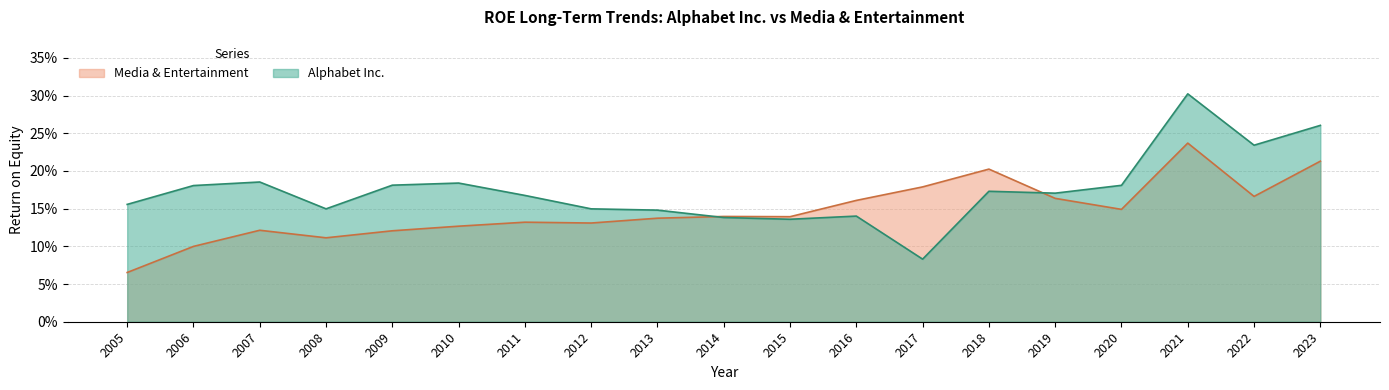

Rank the series by their average value, from highest to lowest.

Alphabet Inc., Media & Entertainment